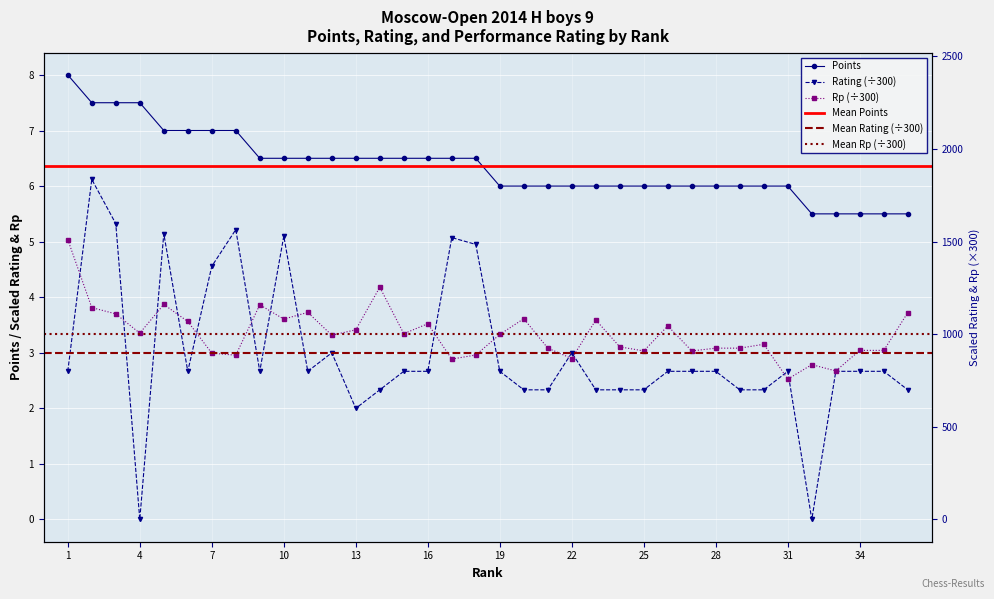

Does the chart display data point markers on the line(s)?

Yes